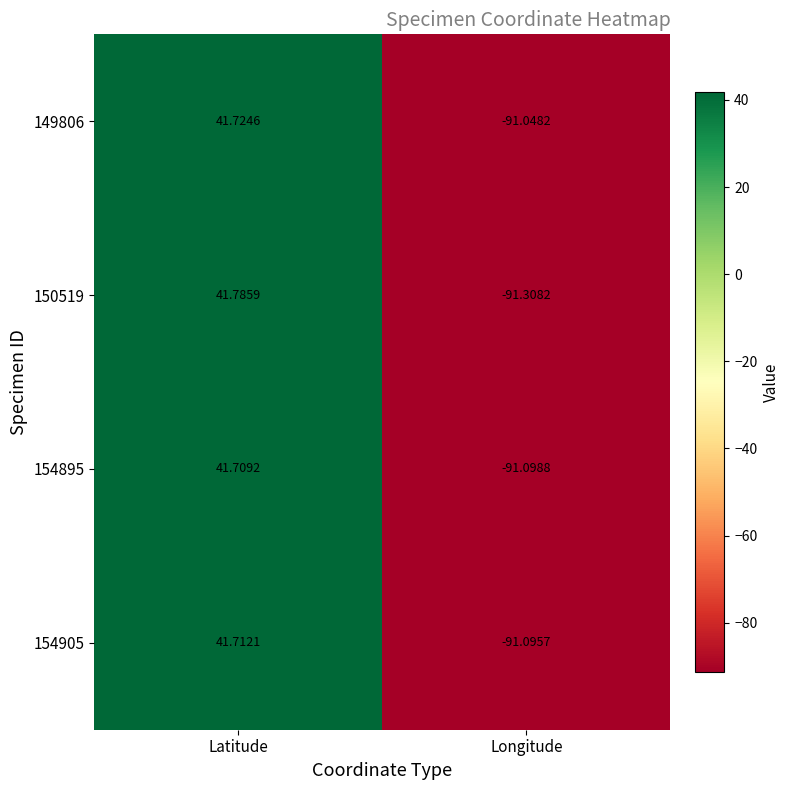

Is the value of 154895 at Latitude greater than the value of 154905 at Longitude?

Yes